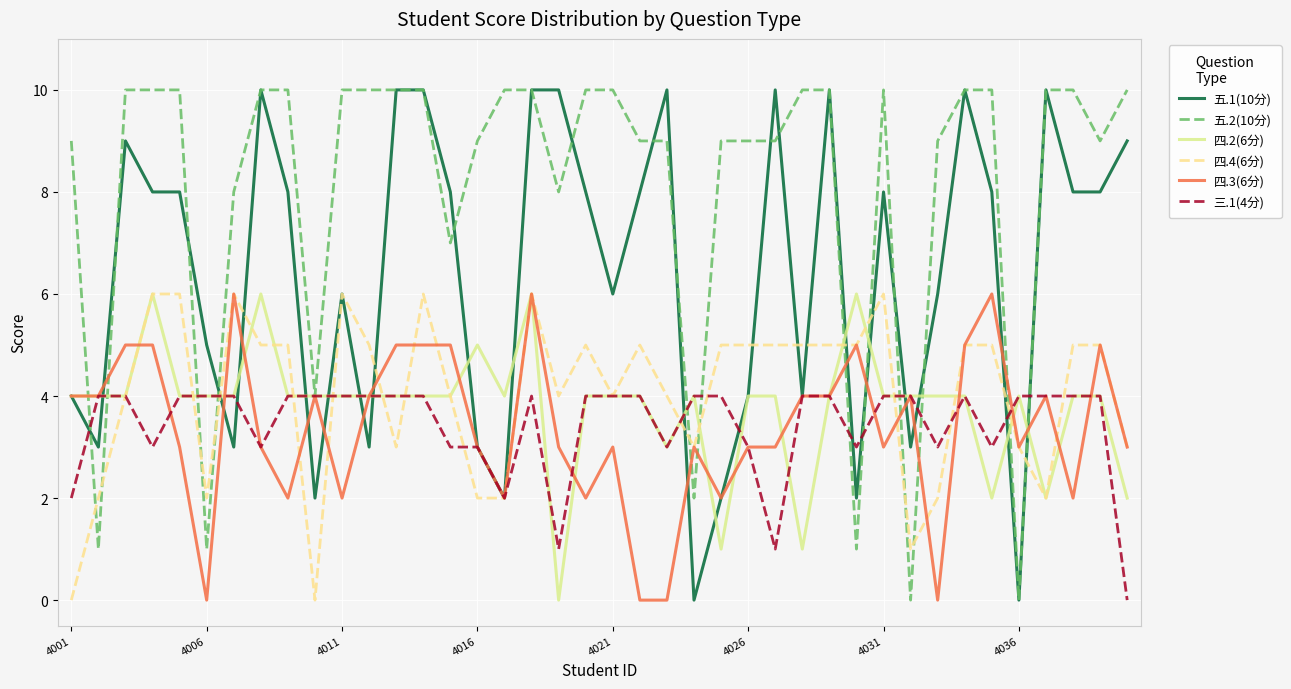

Does the chart display data point markers on the line(s)?

No